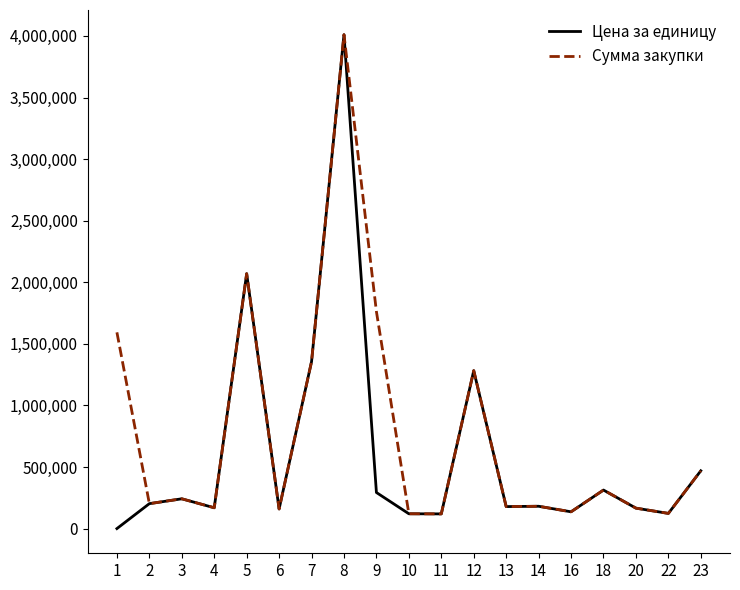

The value of Сумма закупки at 6 is 160000.0. True or false?

True